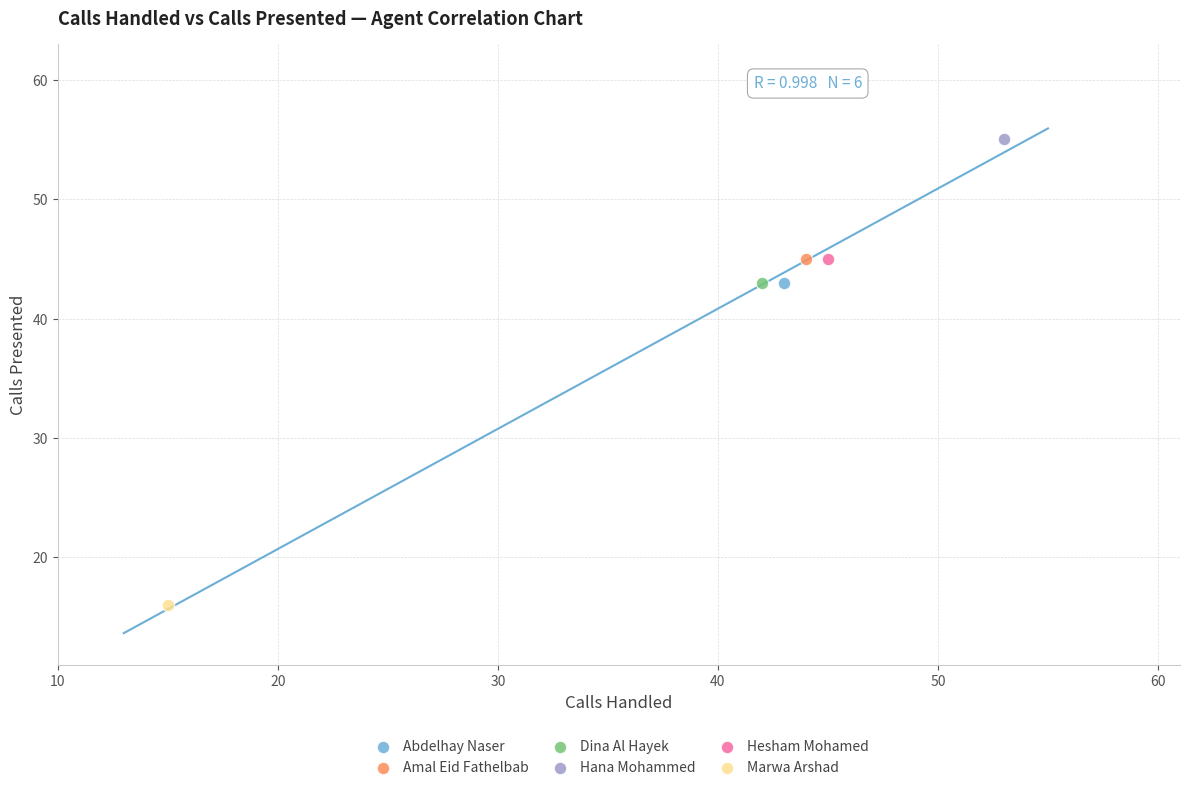

Which series contains the highest Y value?

Hana Mohammed